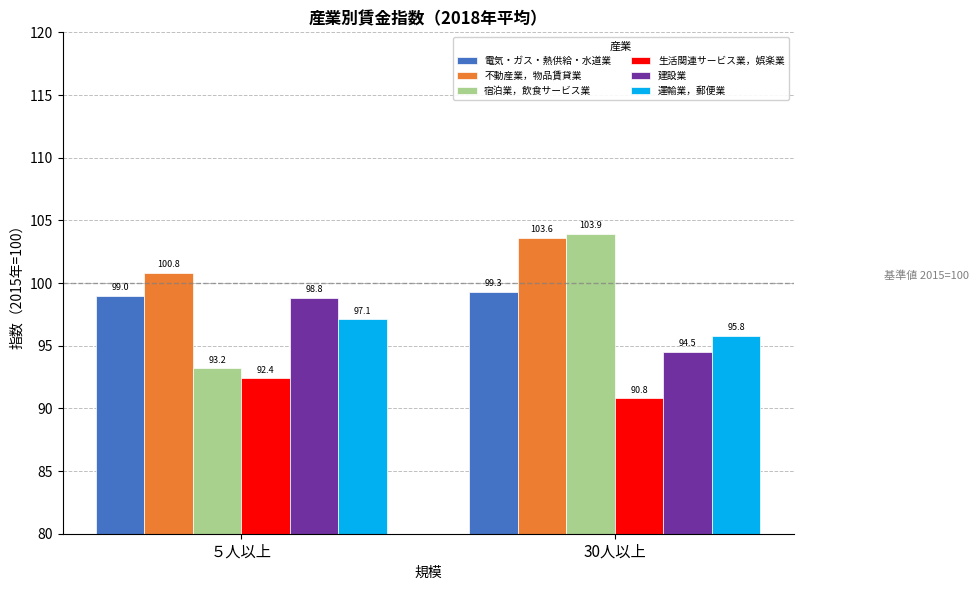

What is the total value across all series at ５人以上?

581.3